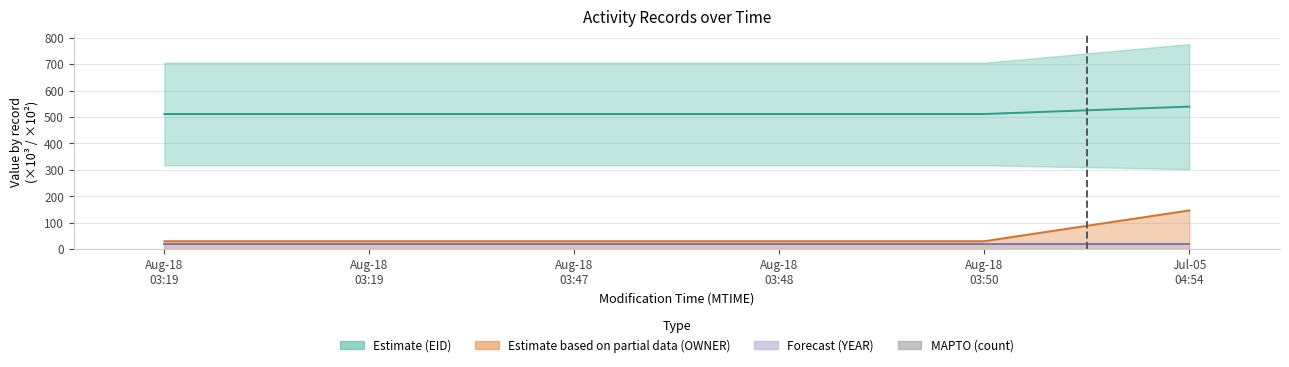

What is the smallest value displayed?

0.5